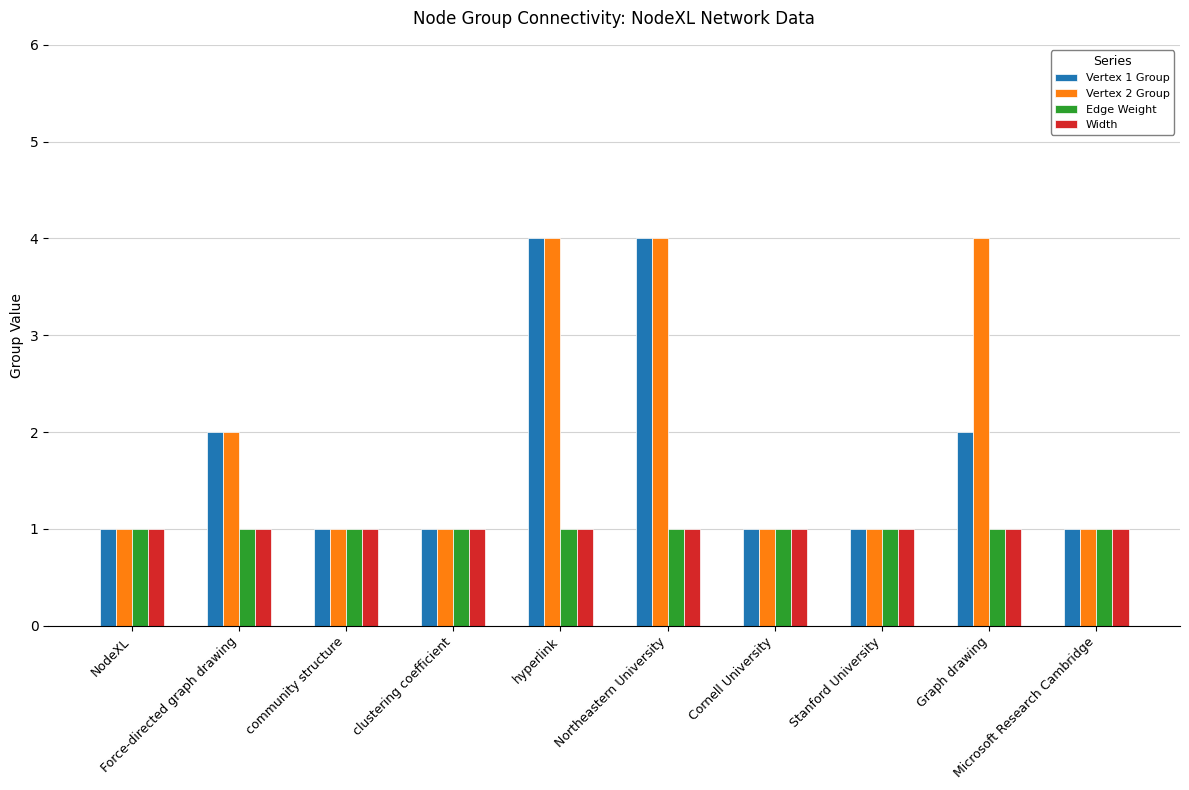

What is the maximum value for Width?

1